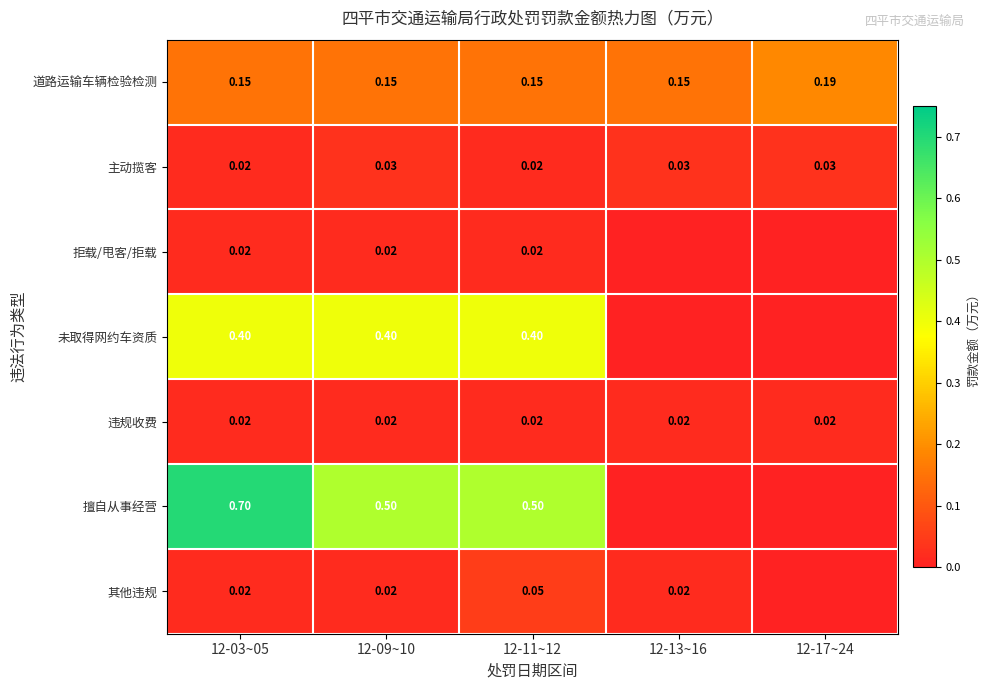

List the labels in order of 道路运输车辆检验检测 value, smallest first.

12-03~05, 12-09~10, 12-11~12, 12-13~16, 12-17~24